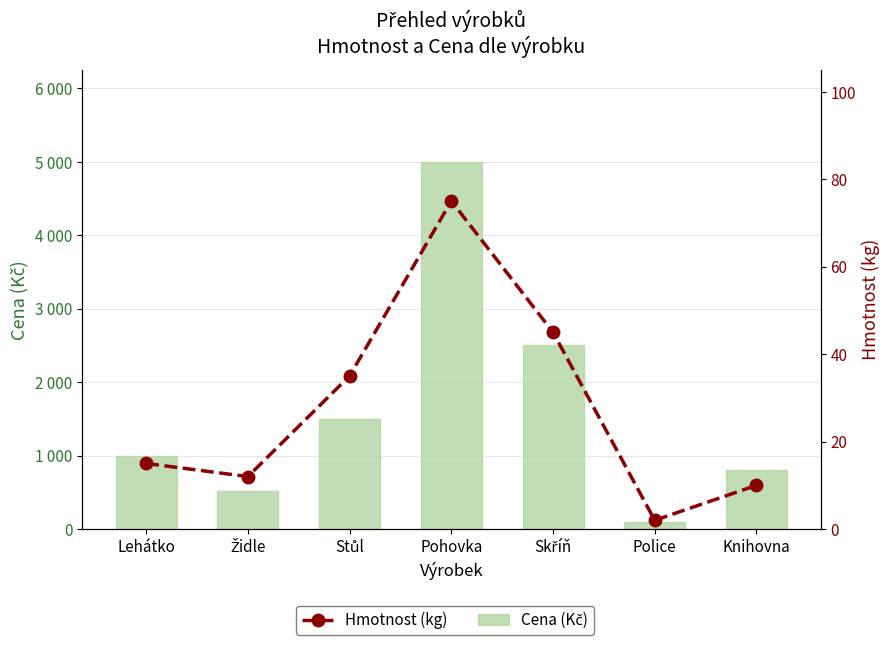

Rank the series at Židle from highest to lowest value.

Cena (Kč), Hmotnost (kg)